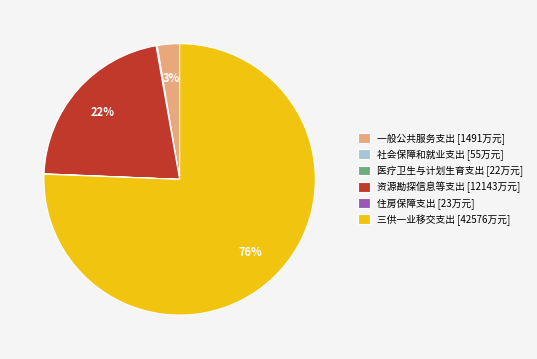

Is there a majority slice in this chart?

Yes